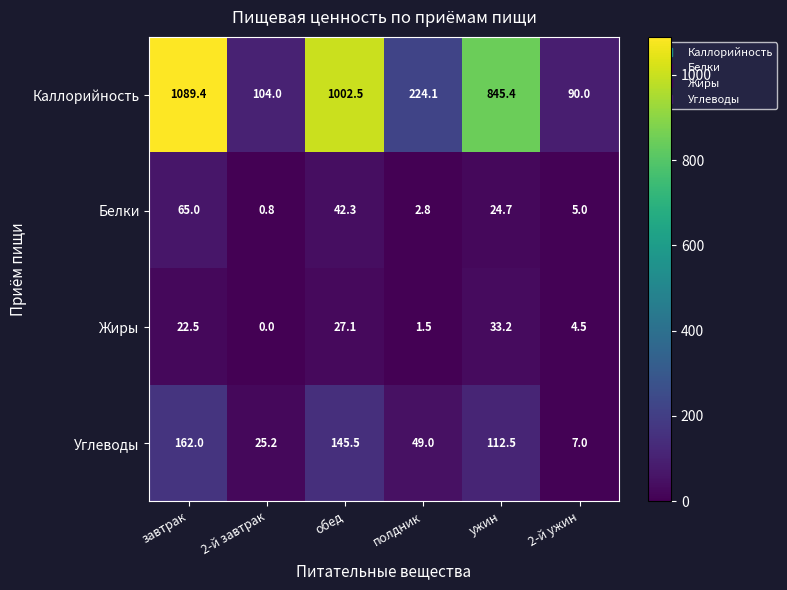

Which series has the widest spread of values?

Каллорийность